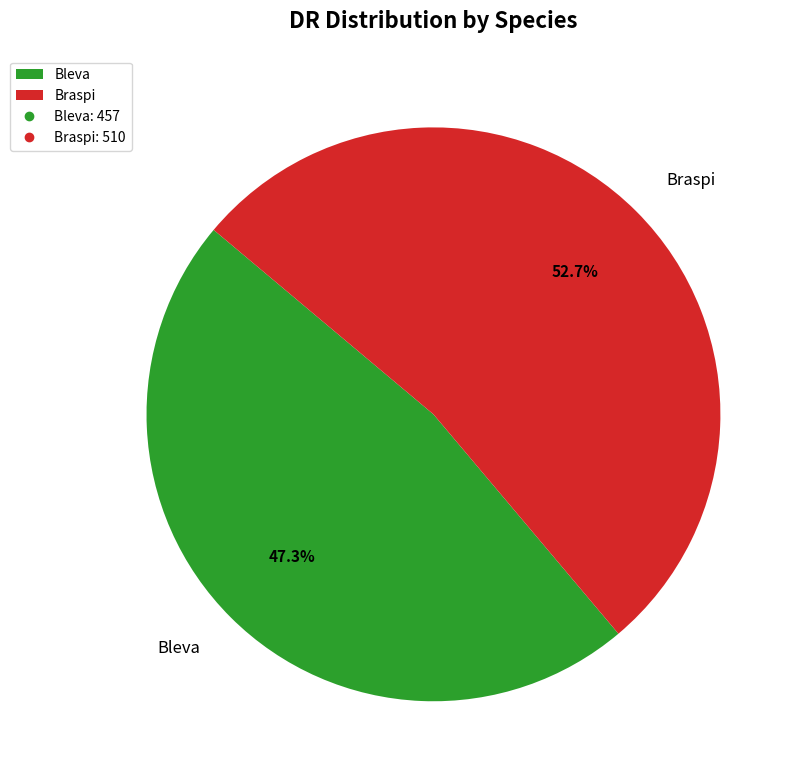

Is it true that Bleva is 47% of the pie?

True